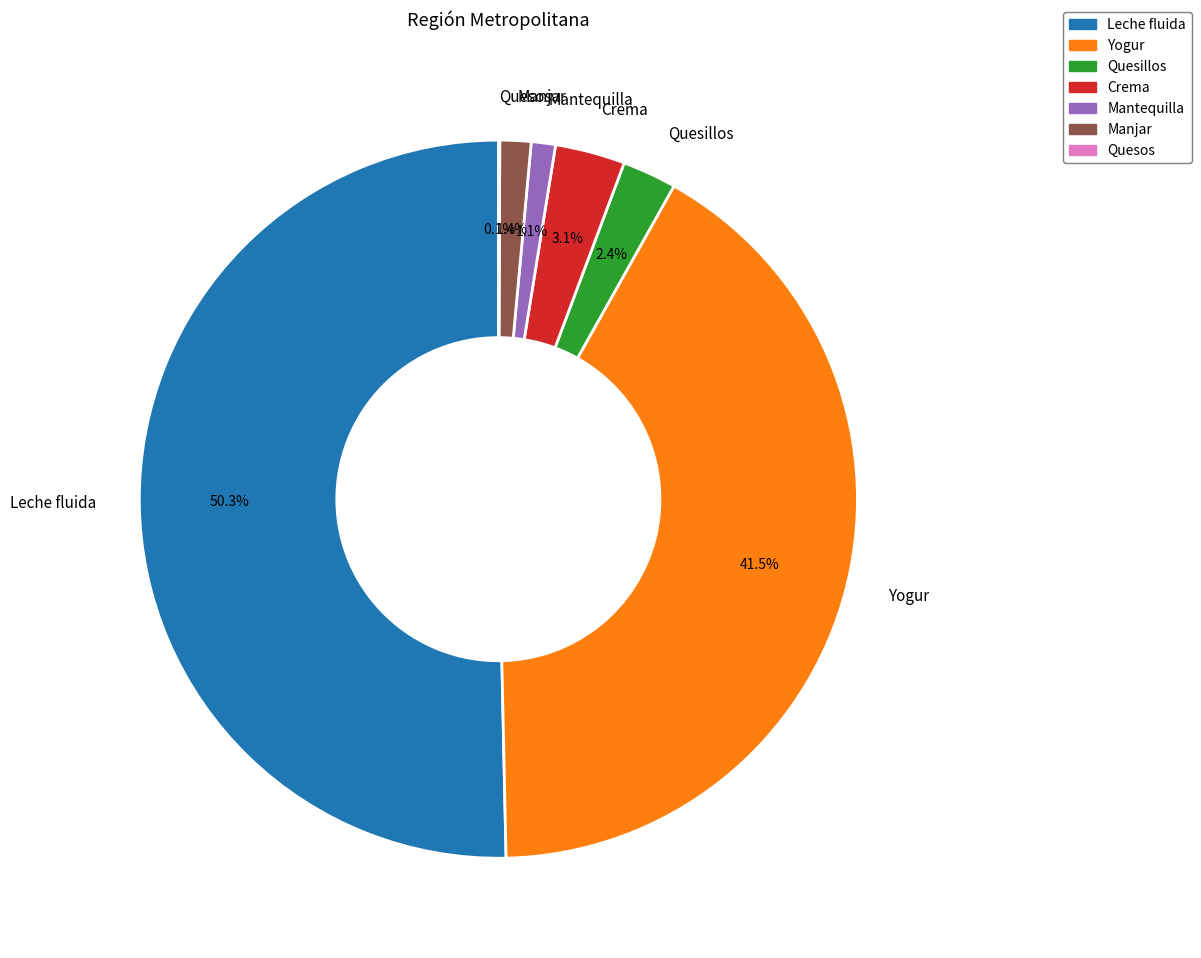

Between Manjar and Leche fluida, which is larger?

Leche fluida